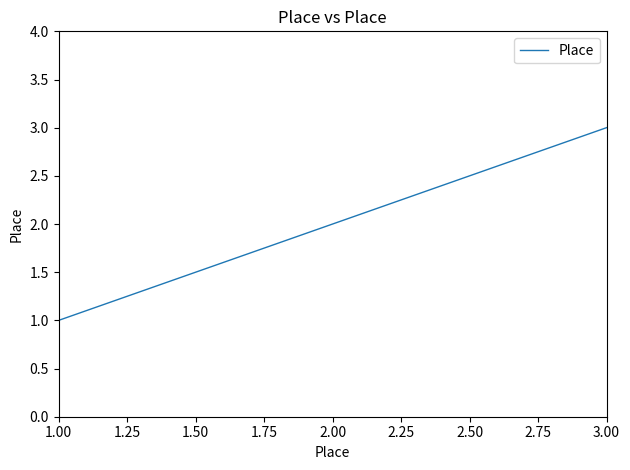

Which label corresponds to the smallest value in the chart?

1.00